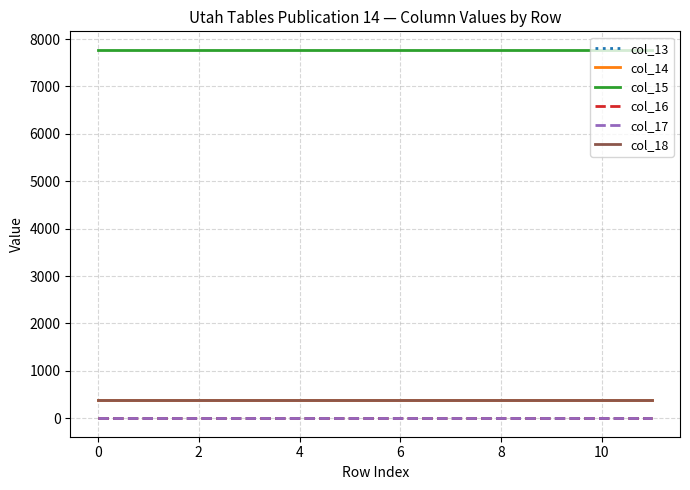

Does the chart display data point markers on the line(s)?

No